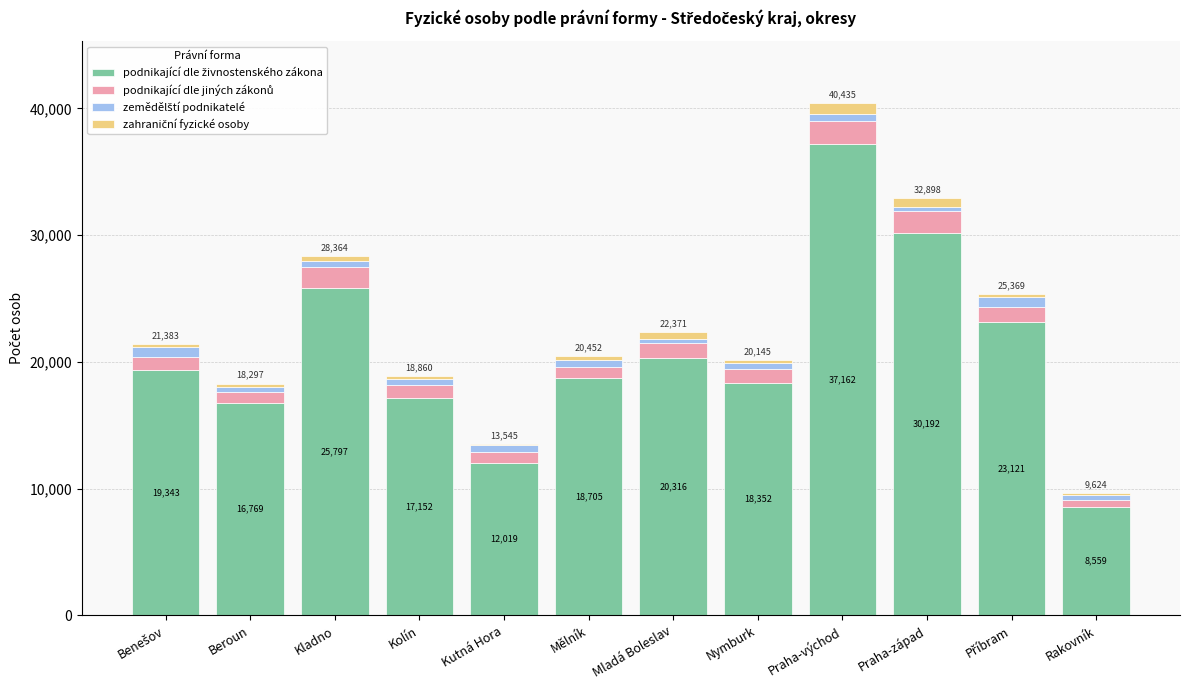

What is the total value across all series at Praha-západ?

32898